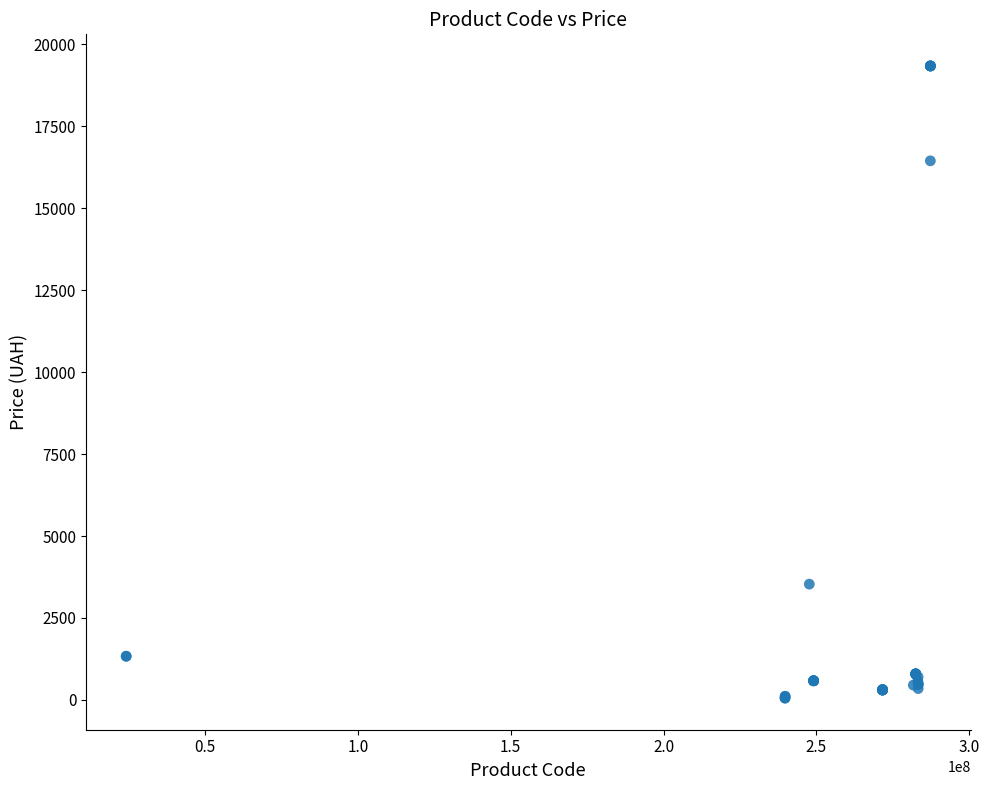

What Y value in the scatter plot is closest to 9699?

3533.1